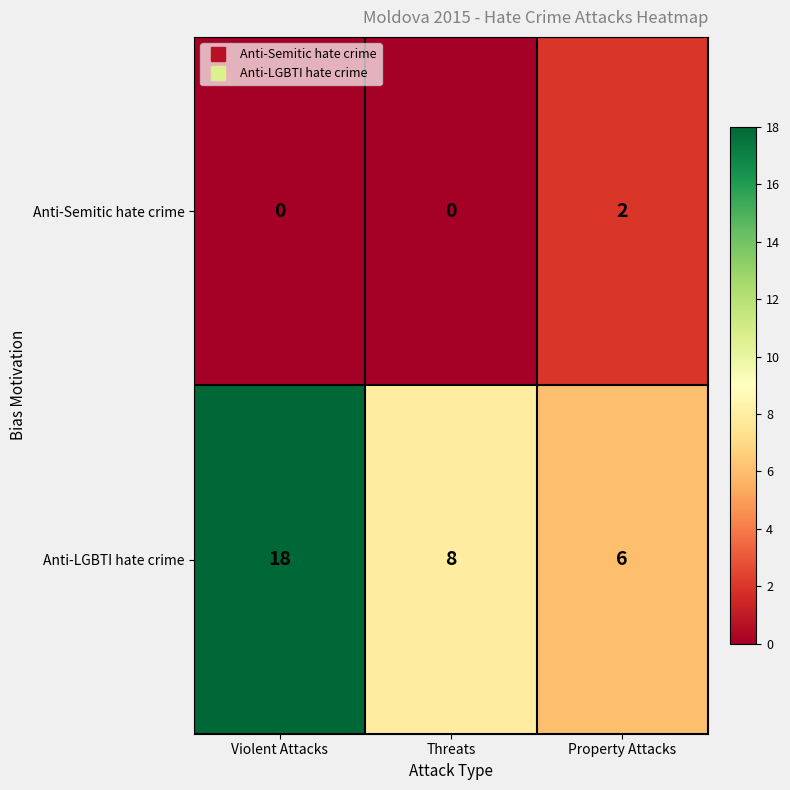

Is it true that Anti-LGBTI hate crime equals 18 at Violent Attacks?

True